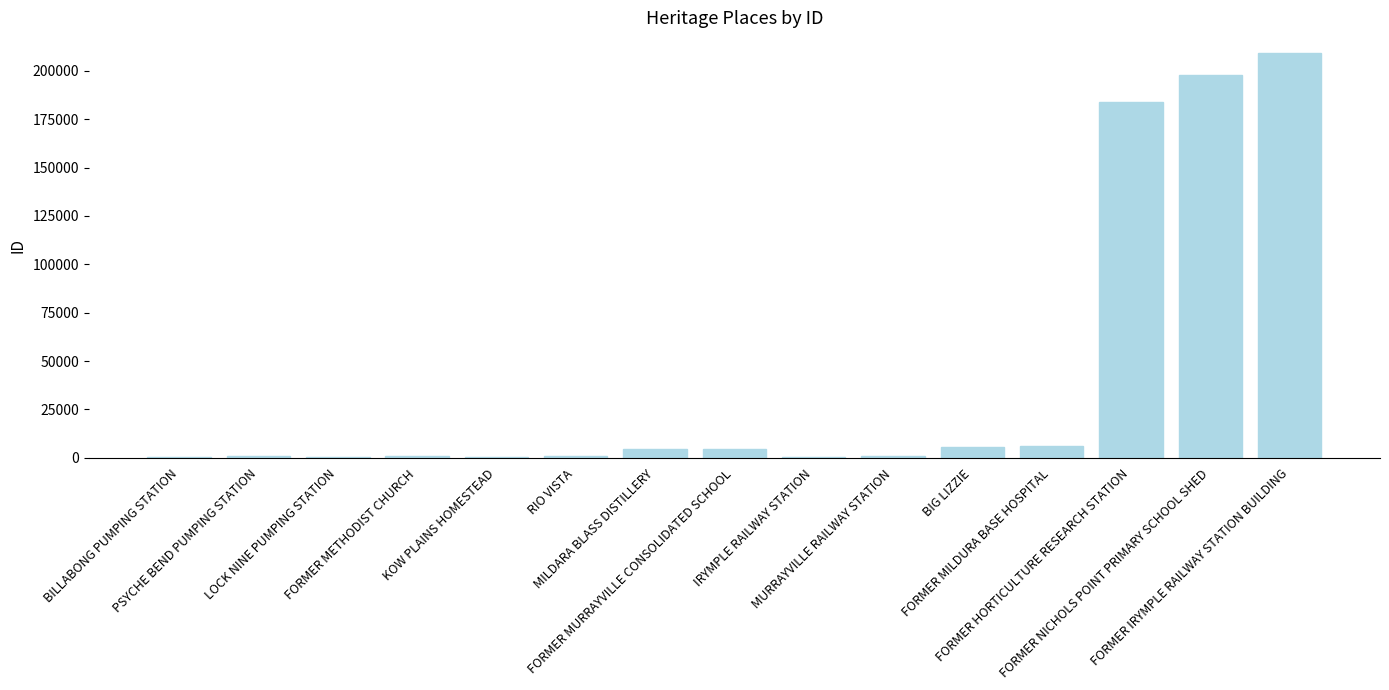

What is the maximum value shown in the chart?

209373